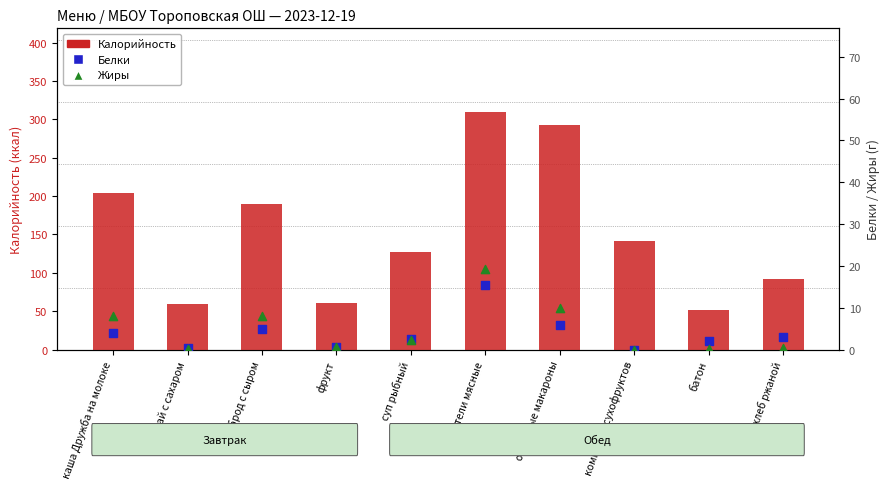

At which category is the sum across all series the highest?

тефтели мясные